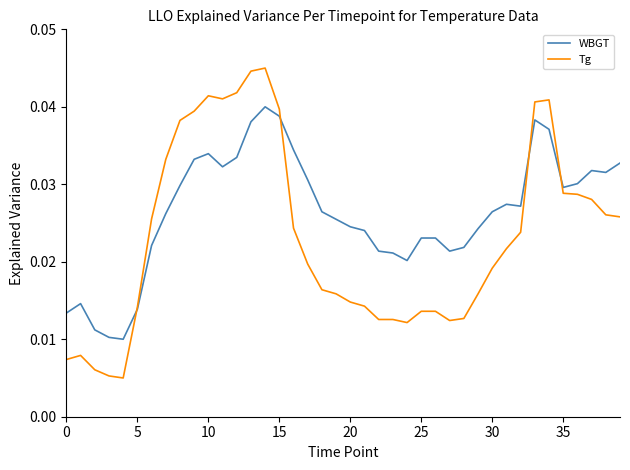

Which series has the widest spread of values?

Tg